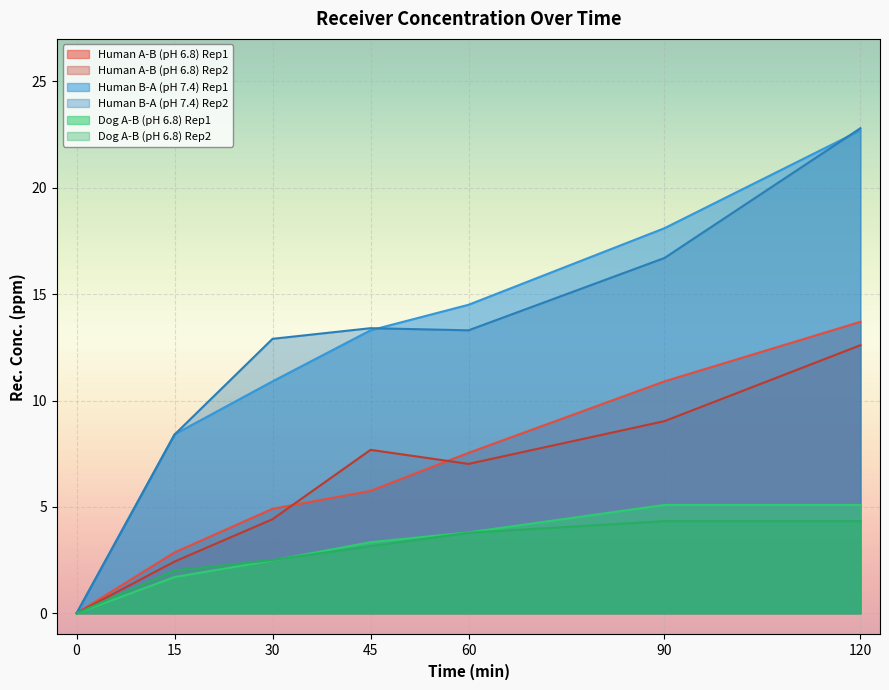

At how many categories does at least one series exceed 16?

2